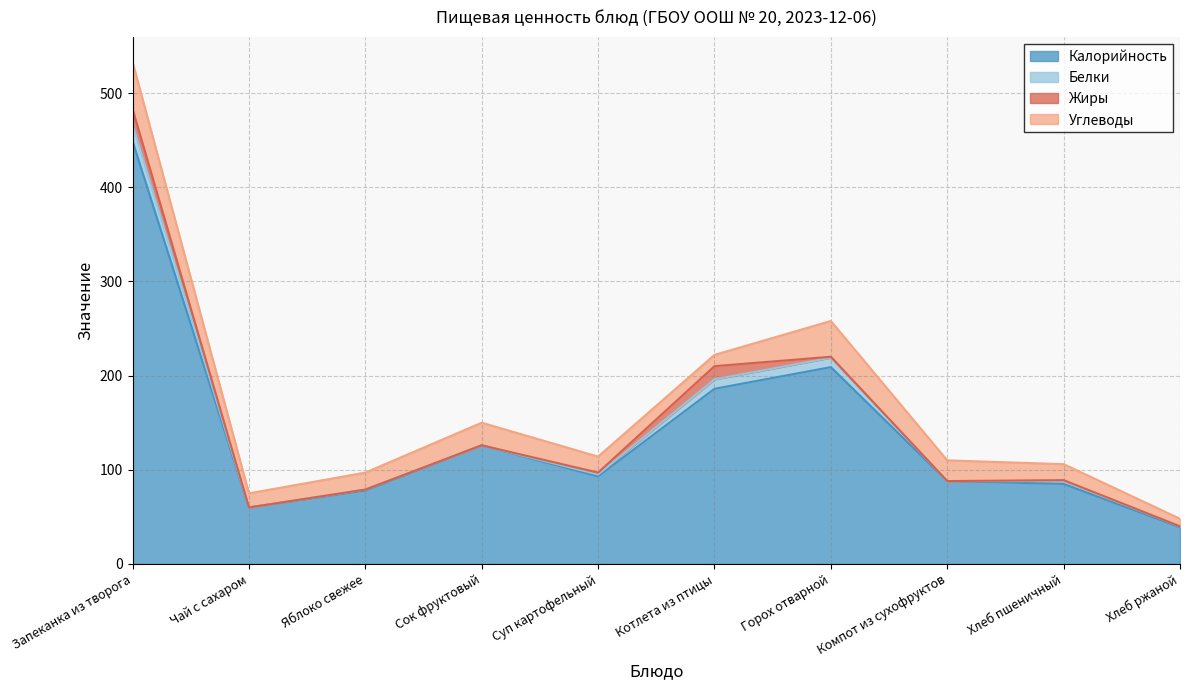

Rank the categories by Углеводы value from lowest to highest.

Хлеб ржаной, Котлета из птицы, Чай с сахаром, Суп картофельный, Хлеб пшеничный, Яблоко свежее, Компот из сухофруктов, Сок фруктовый, Горох отварной, Запеканка из творога